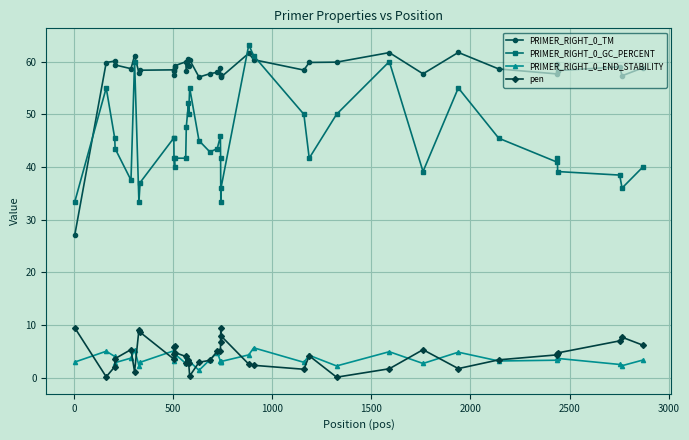

What is the difference between the maximum and minimum values in the PRIMER_RIGHT_0_TM series?

34.7